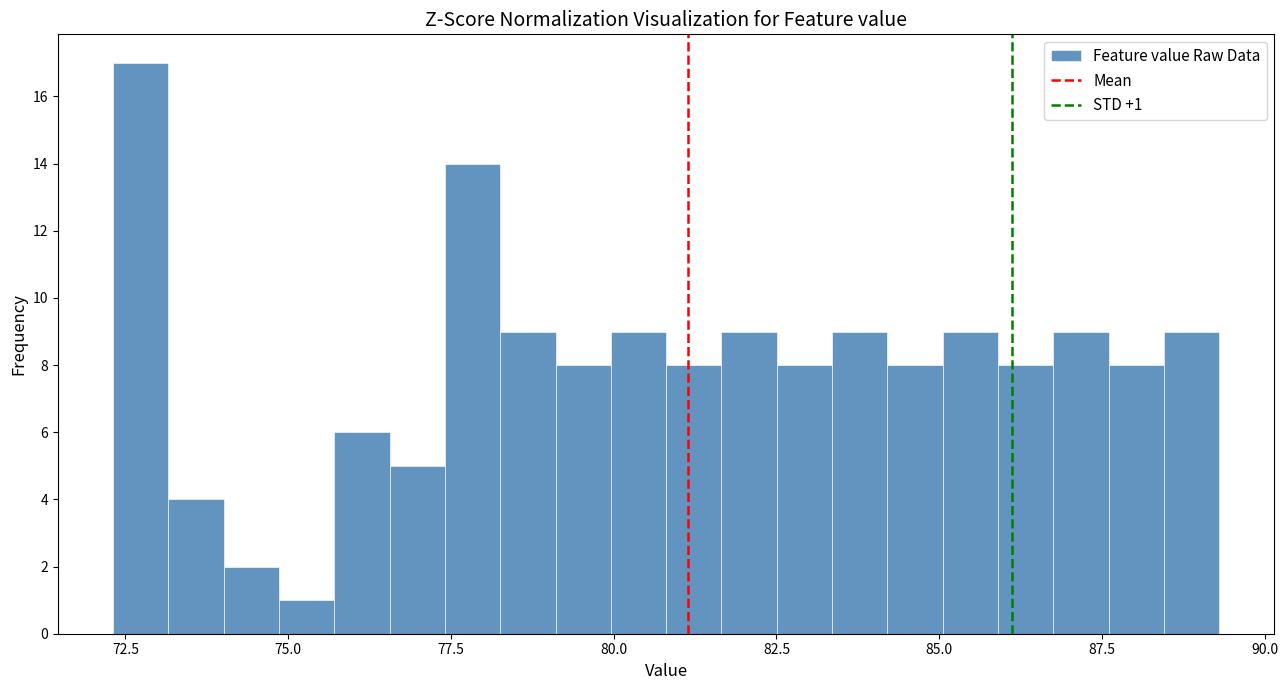

Read against the x-axis, roughly where is the centre of the tallest bar?

72.5